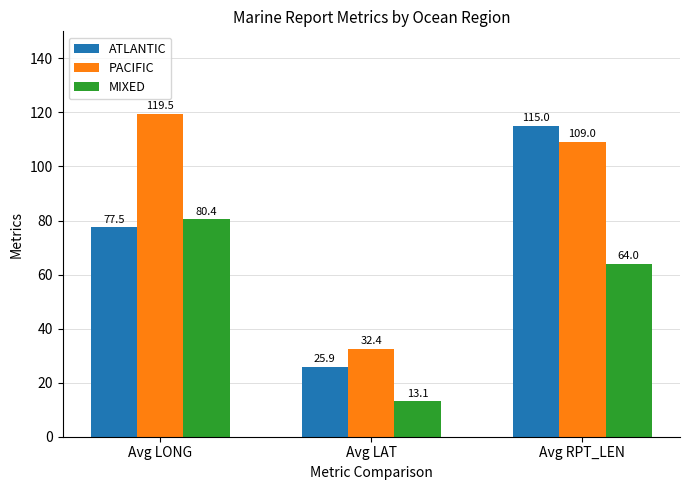

What is the label of the 3rd bar from the right?

Avg LONG